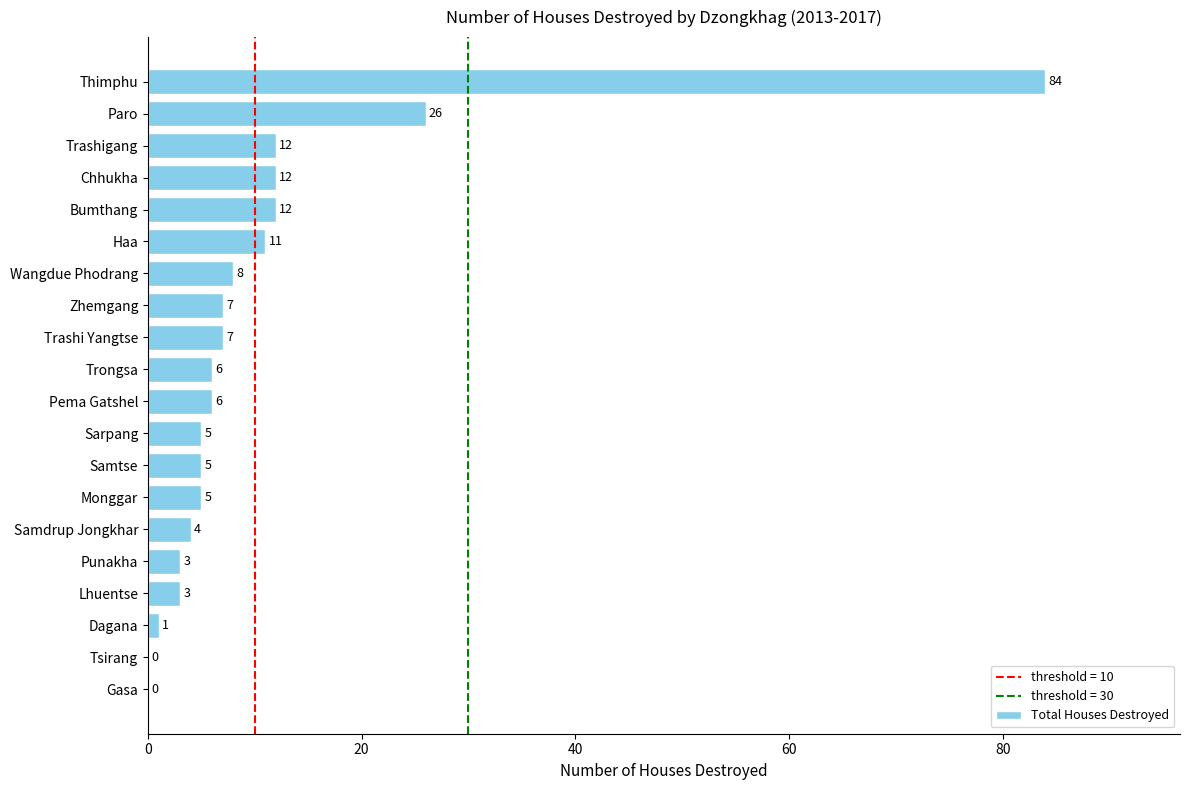

The value at Wangdue Phodrang is 2. True or false?

False